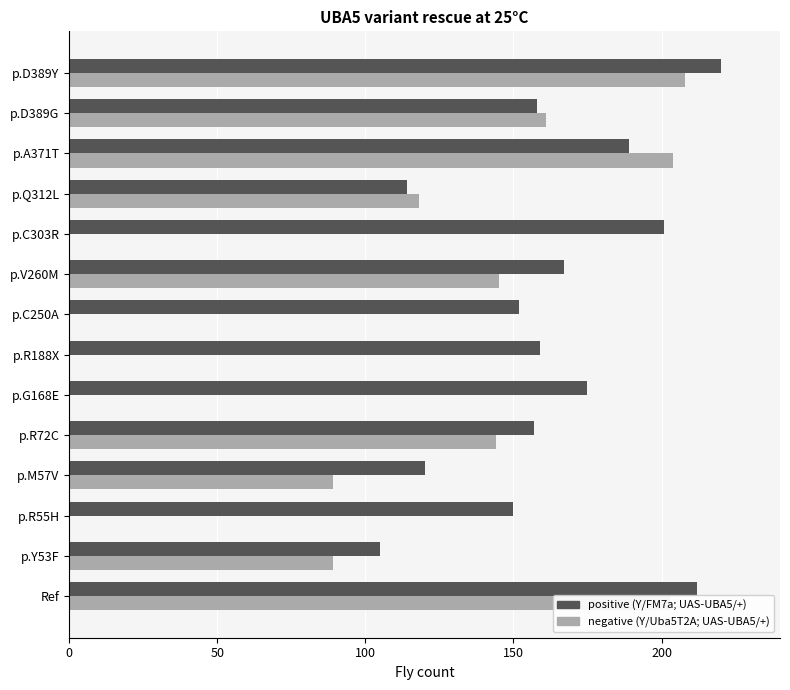

What is the maximum value shown in the chart?

220